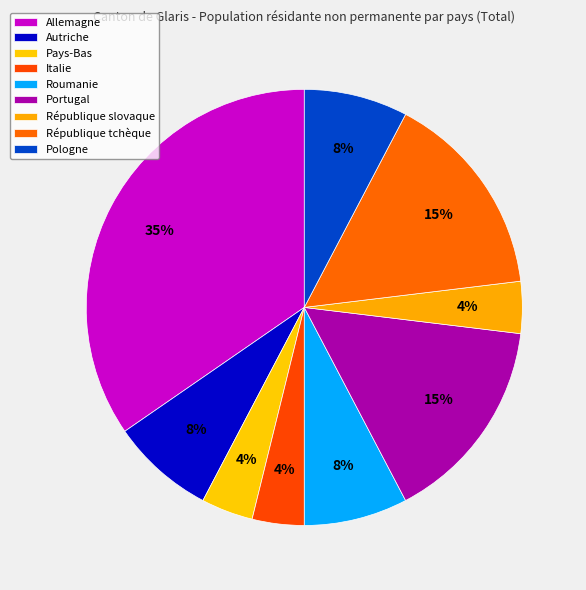

Which slice is the smallest?

Pays-Bas